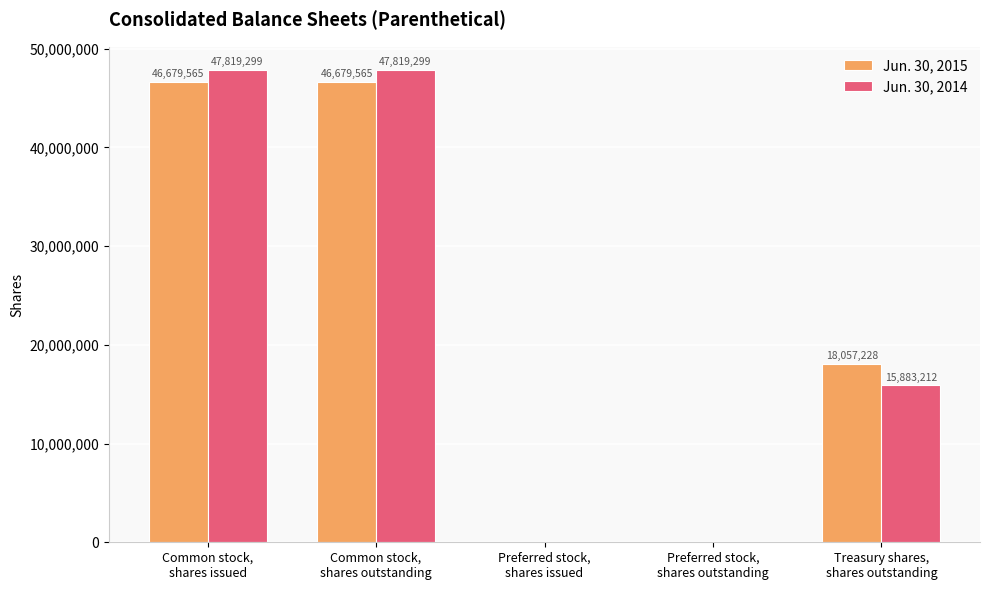

What is the sum of all Jun. 30, 2014 values?

111521810